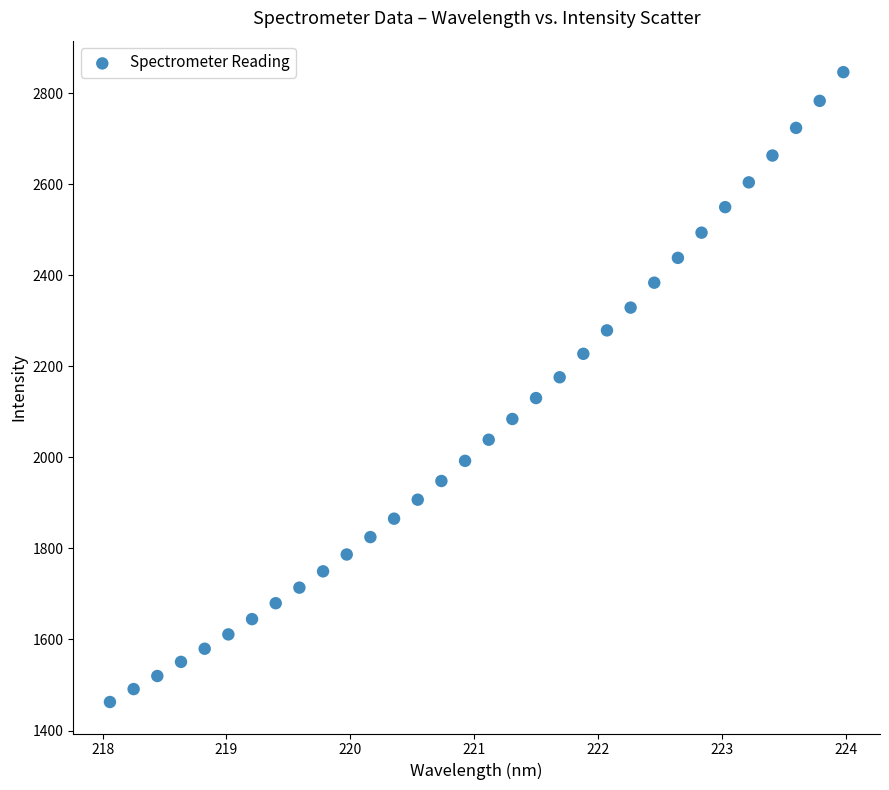

What is the range of Y values (max minus min)?

1383.2